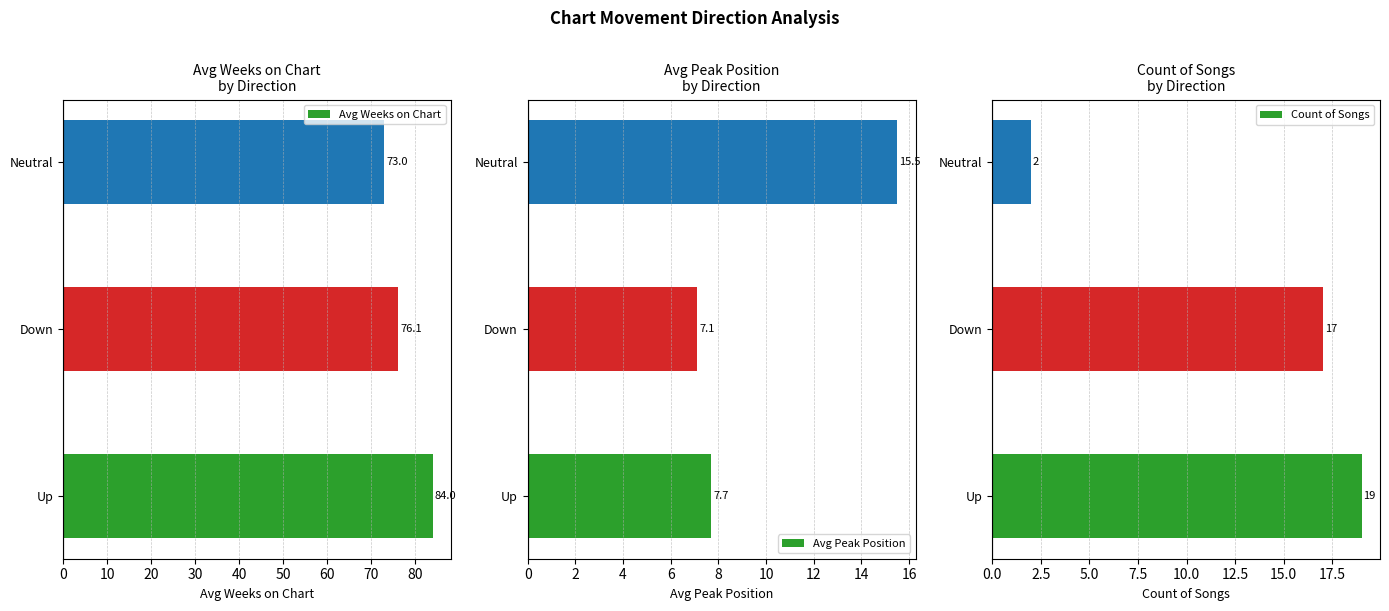

What is the greatest value displayed?

84.0